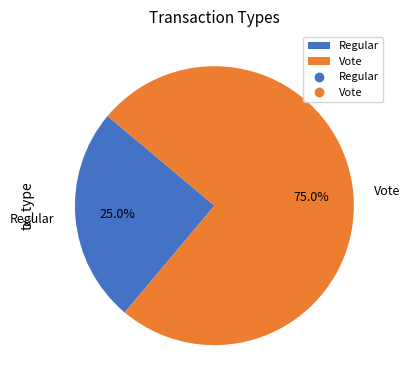

Which slice is the largest?

Vote